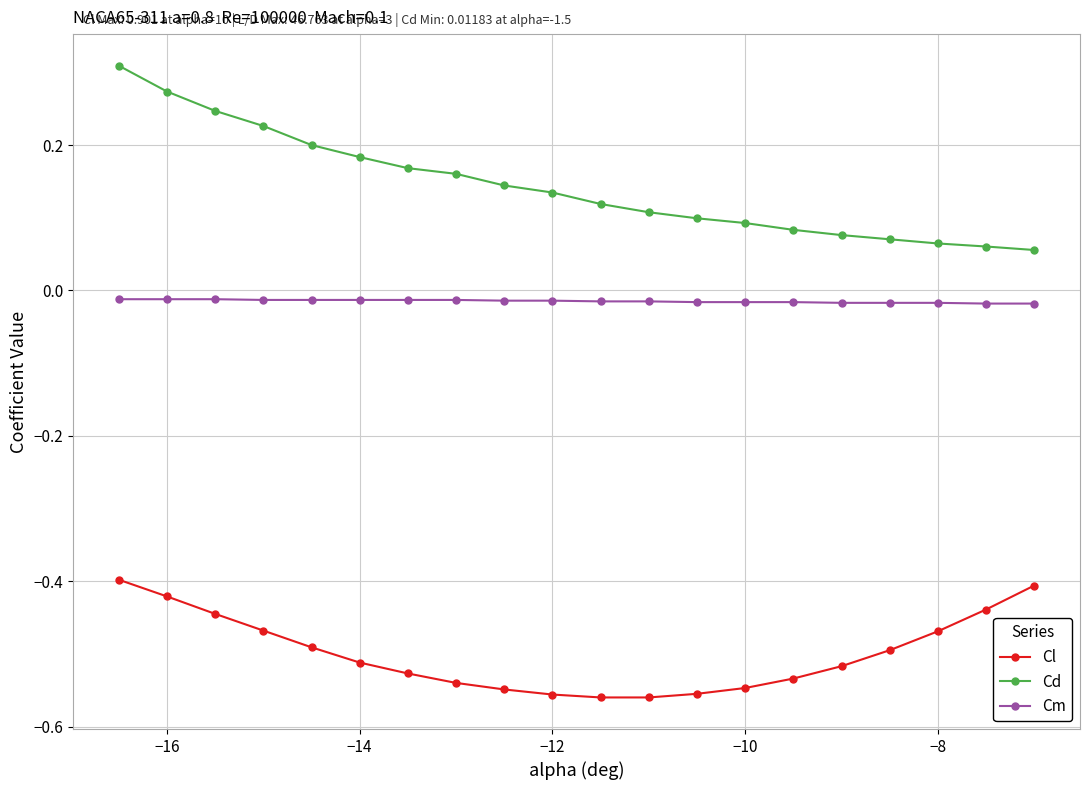

True or false: Cl and Cm intersect in this chart.

False